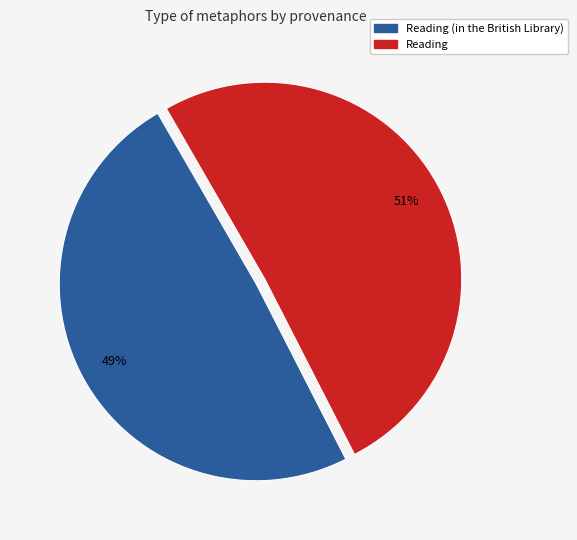

Does any single category account for the majority?

Yes